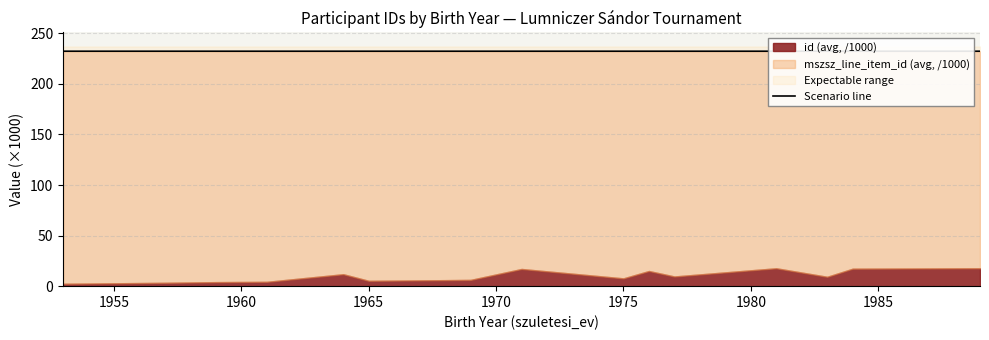

How many points are higher than both their immediate neighbors (excluding endpoints)?

4